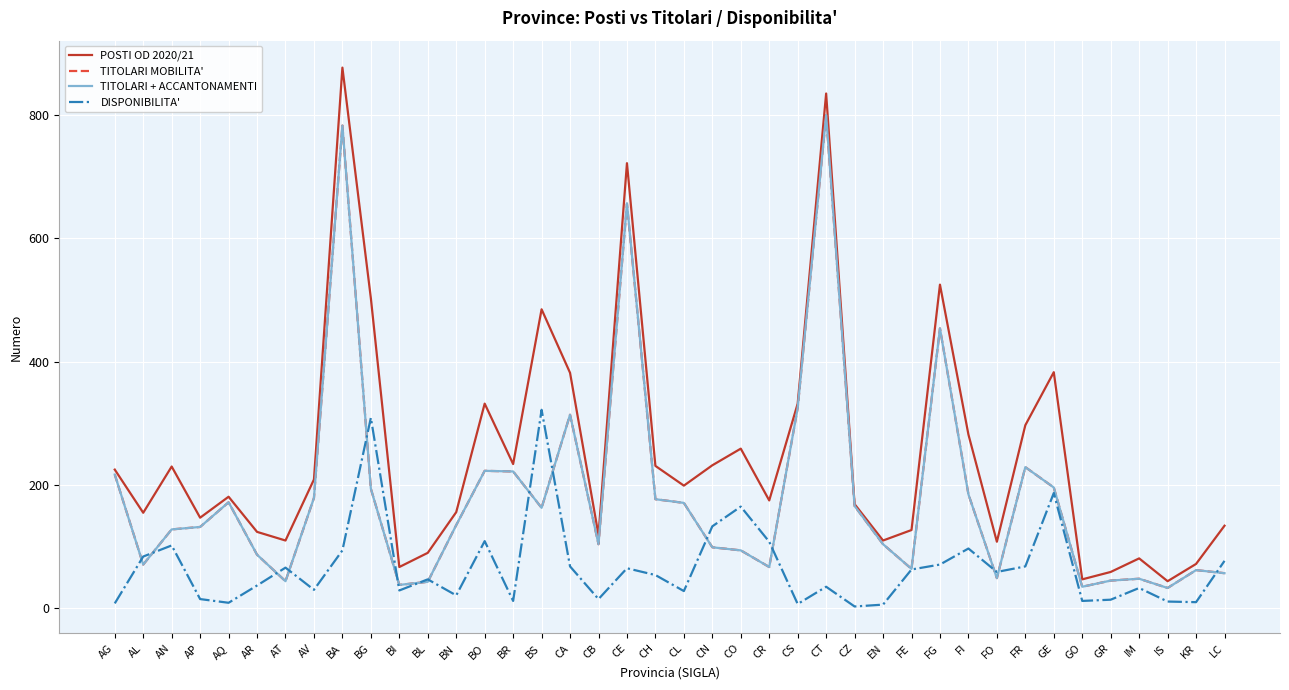

The POSTI OD 2020/21 series shows 72 at KR. True or false?

True